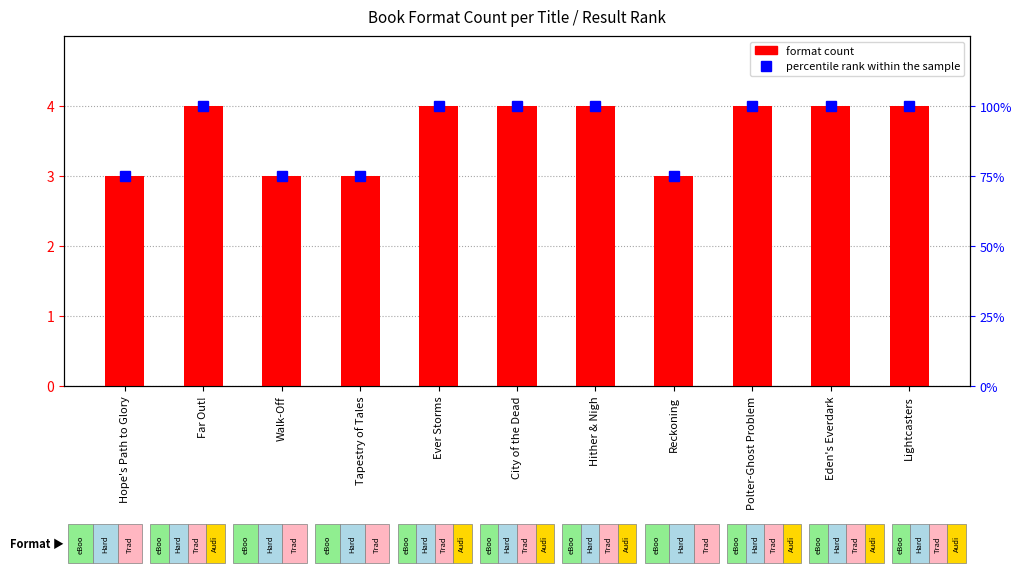

The percentile rank within the sample series shows 122 at Hope's Path to Glory. True or false?

False